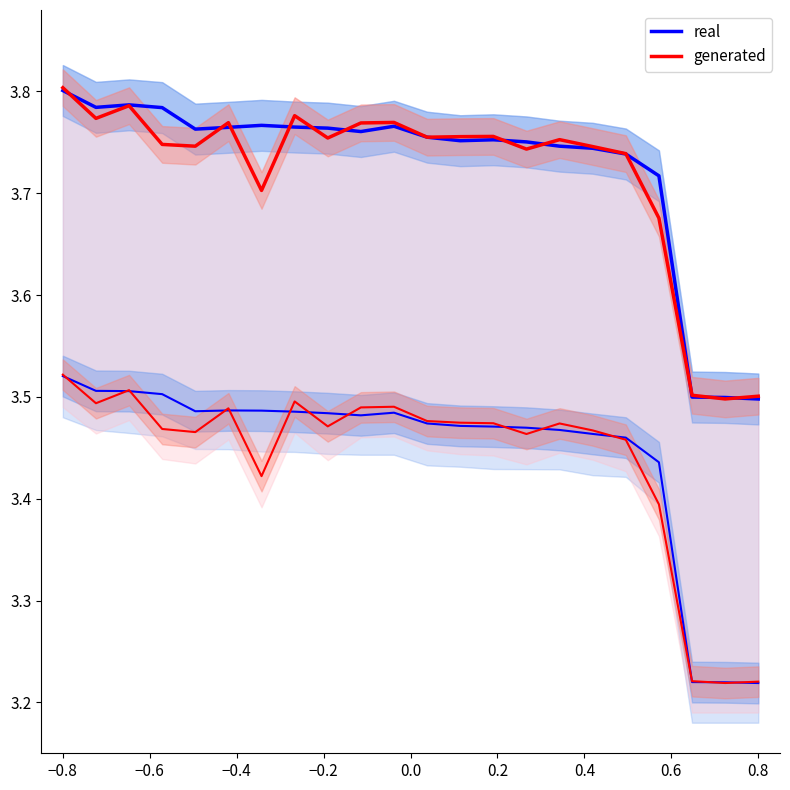

How many real values are between 3 and 4?

22